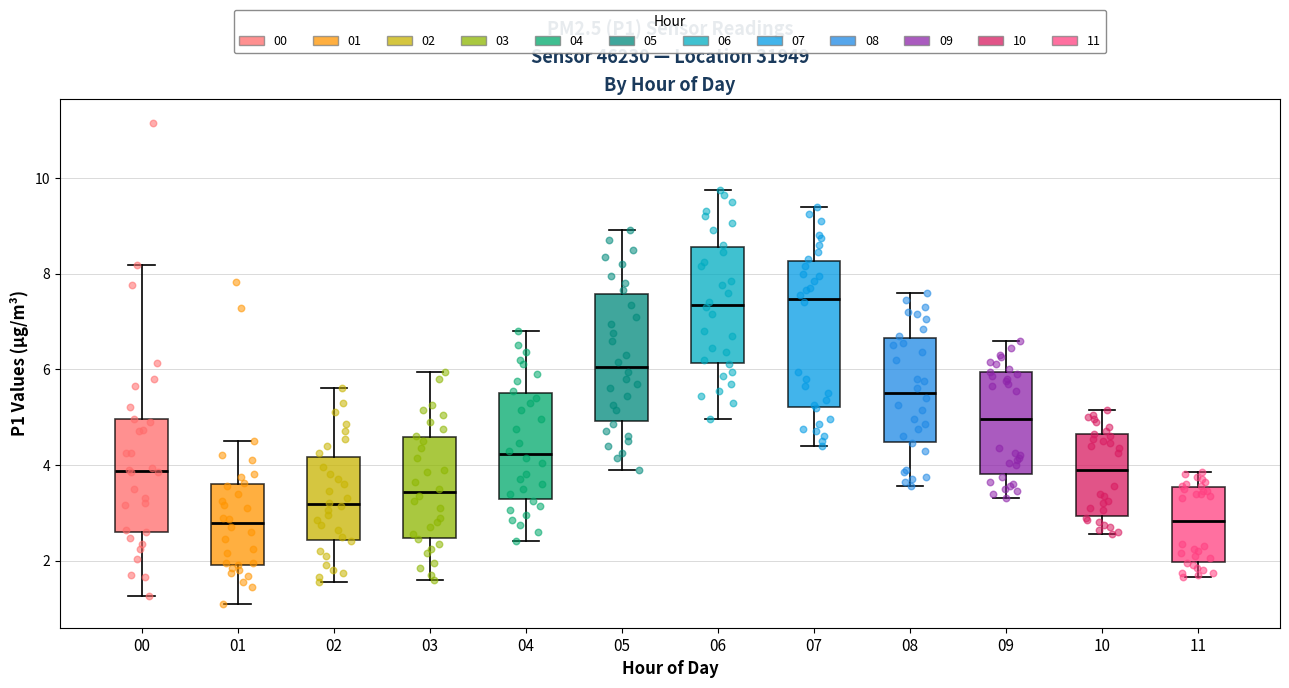

Reading left to right, transcribe this box plot: for each box, give where its median line is, the range the box spans, and where its two whiskers end, as read against the y-axis. The values are not printed on the chart, so give them approximately, as read against the axis.

00: median 3.8, box 2.6 to 5.0, whiskers 1.2 to 8.2
01: median 2.8, box 2.0 to 3.6, whiskers 1.2 to 4.6
02: median 3.2, box 2.4 to 4.2, whiskers 1.6 to 5.6
03: median 3.4, box 2.4 to 4.6, whiskers 1.6 to 6.0
04: median 4.2, box 3.2 to 5.6, whiskers 2.4 to 6.8
05: median 6.0, box 5.0 to 7.6, whiskers 4.0 to 9.0
06: median 7.4, box 6.2 to 8.6, whiskers 5.0 to 9.8
07: median 7.4, box 5.2 to 8.2, whiskers 4.4 to 9.4
08: median 5.6, box 4.4 to 6.6, whiskers 3.6 to 7.6
09: median 5.0, box 3.8 to 6.0, whiskers 3.4 to 6.6
10: median 4.0, box 3.0 to 4.6, whiskers 2.6 to 5.2
11: median 2.8, box 2.0 to 3.6, whiskers 1.6 to 3.8